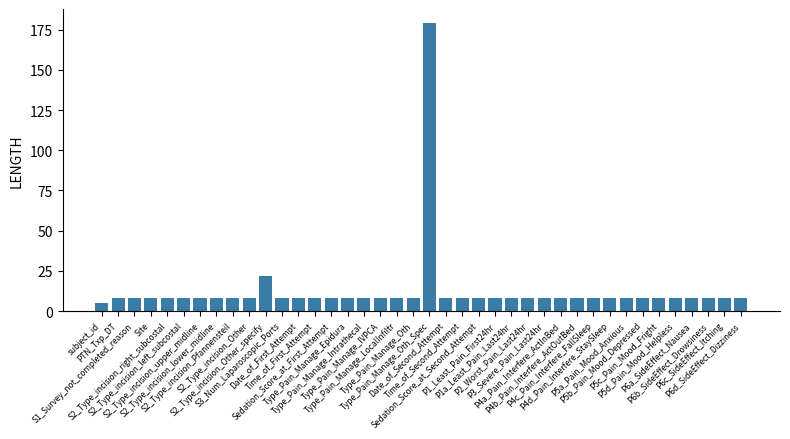

The chart shows a value of 8 at Date_of_Second_Attempt. True or false?

True